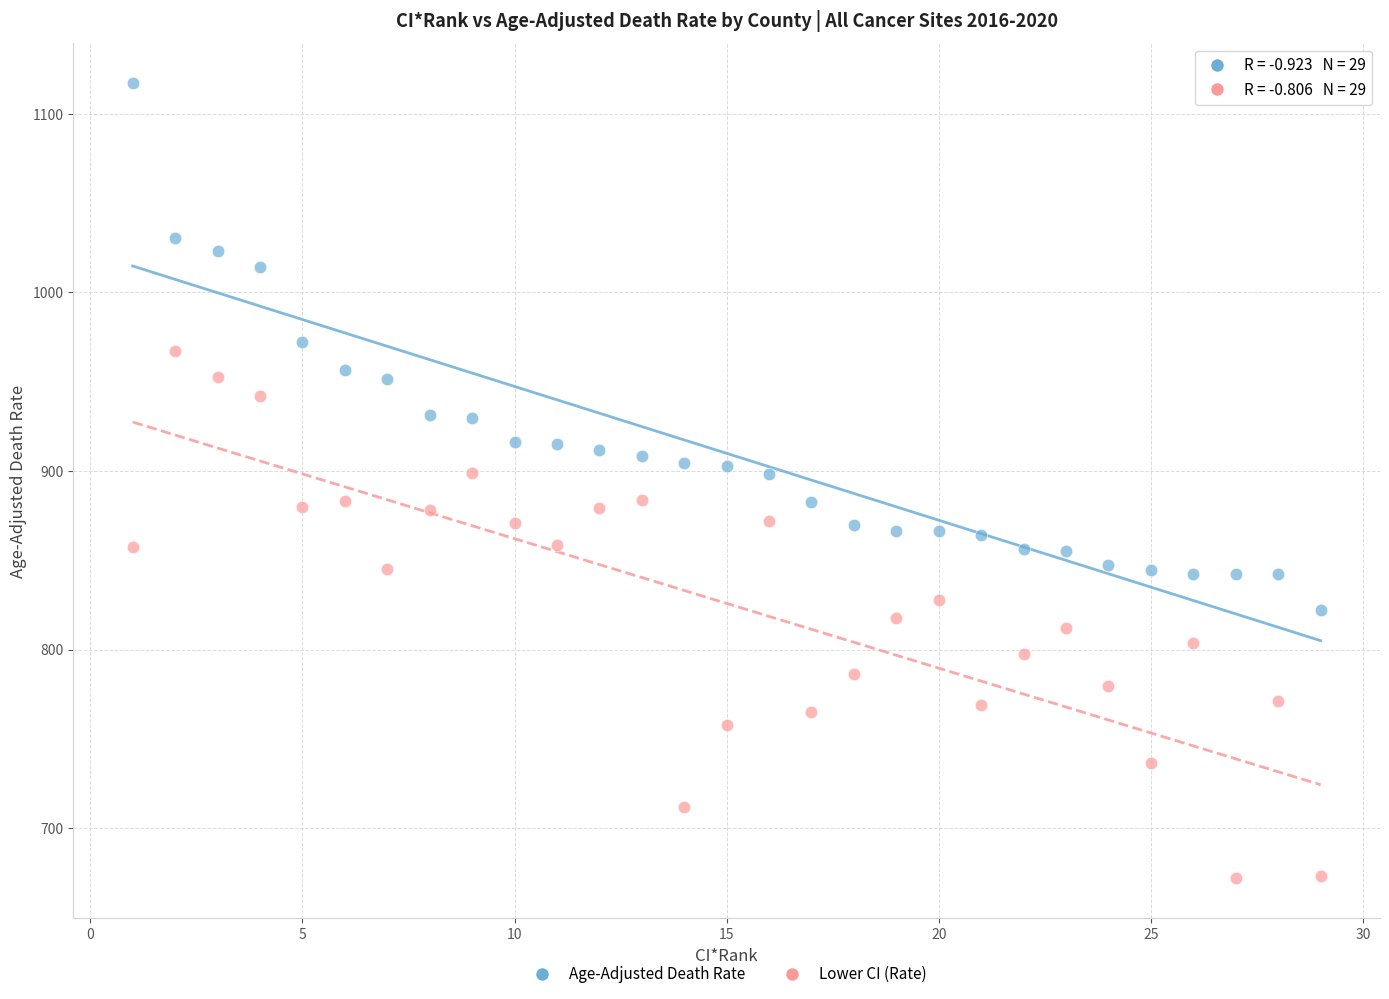

Which series reaches the maximum Y coordinate?

Age-Adjusted Death Rate